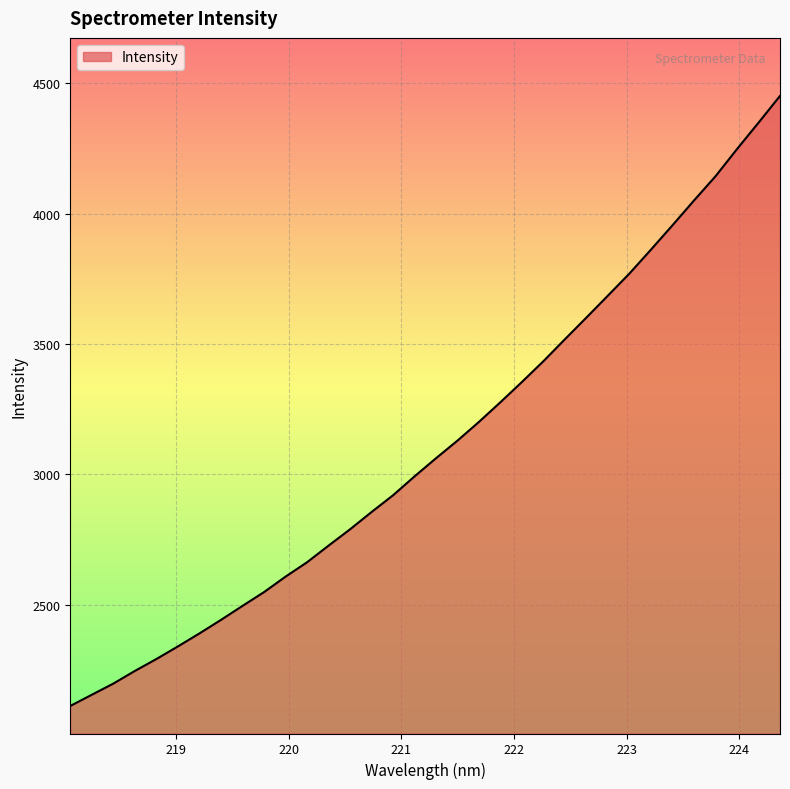

What is the maximum value shown in the chart?

4450.8